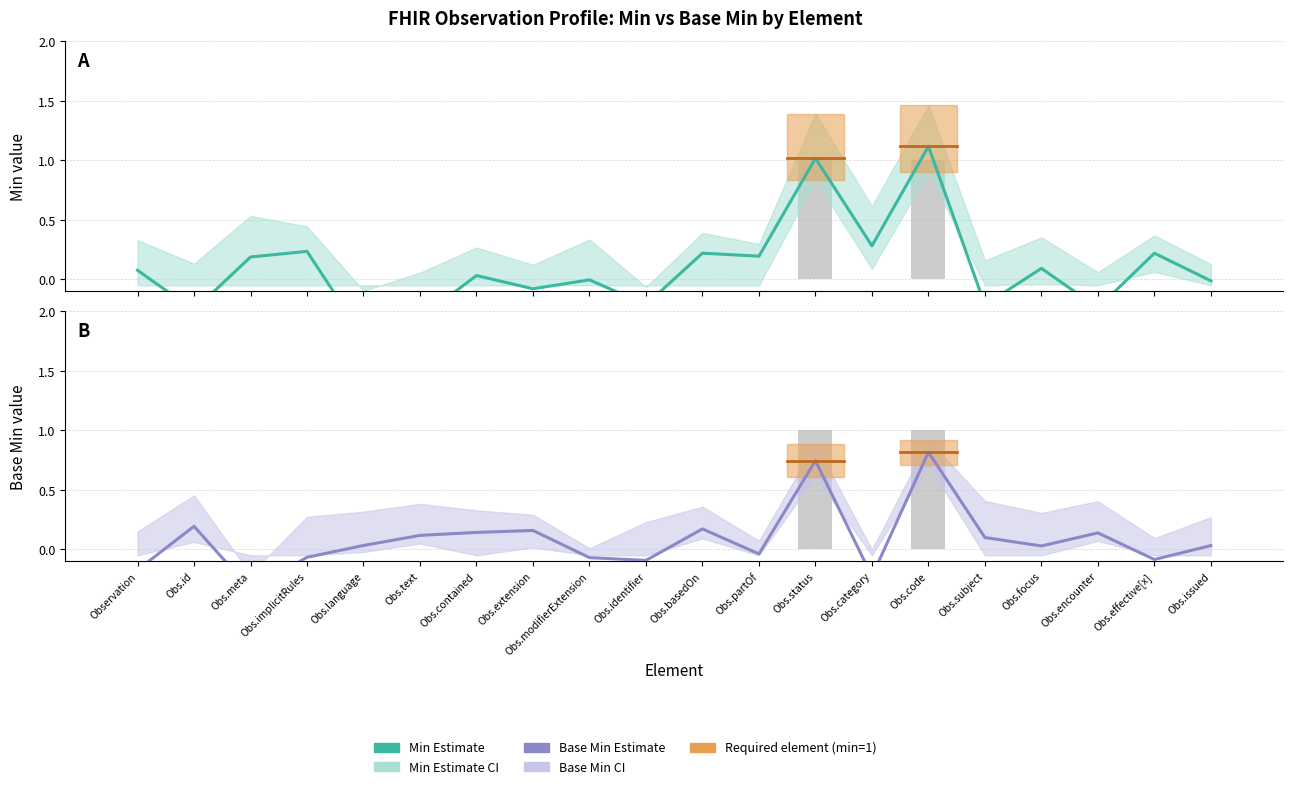

Which series has the largest total across all categories?

Estimate